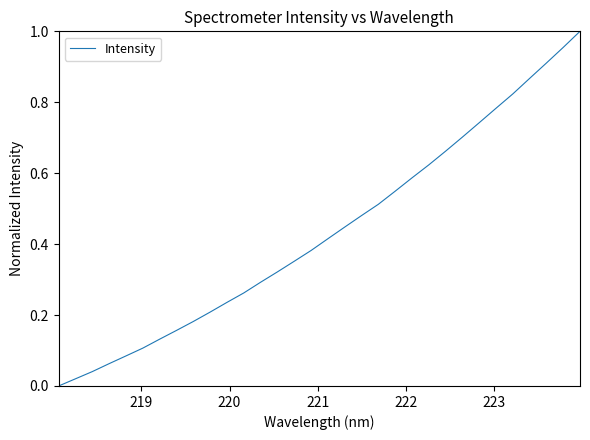

How many lines are shown in the chart?

1